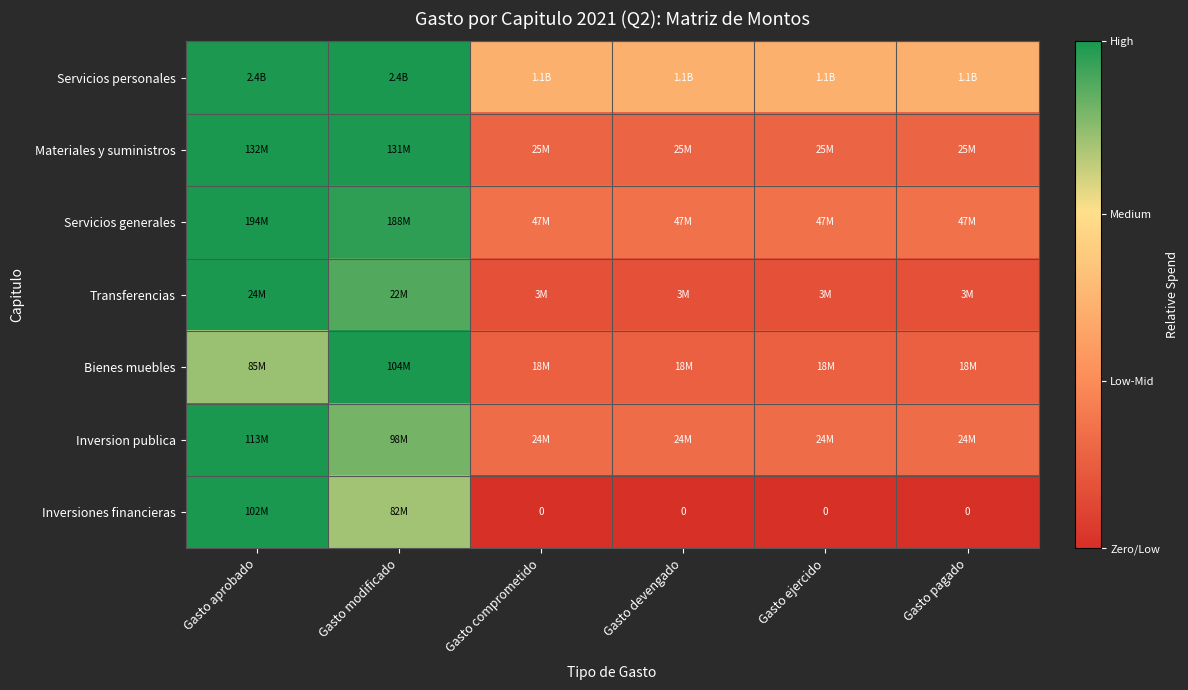

At which label does Materiales y suministros reach its peak?

Gasto aprobado